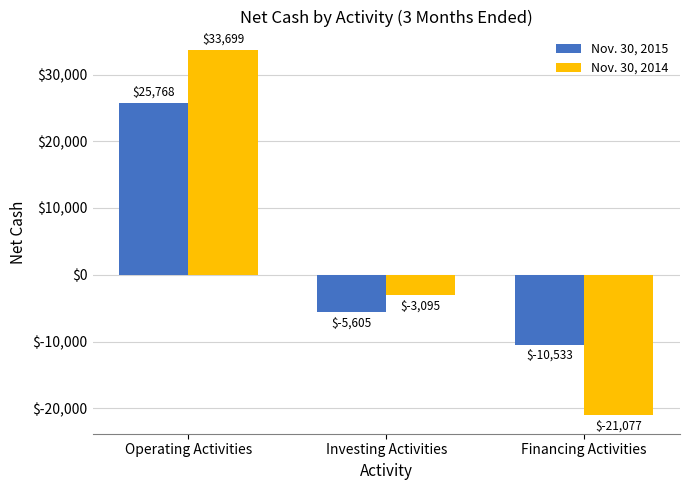

Is it true that Nov. 30, 2014 equals -837 at Investing Activities?

False